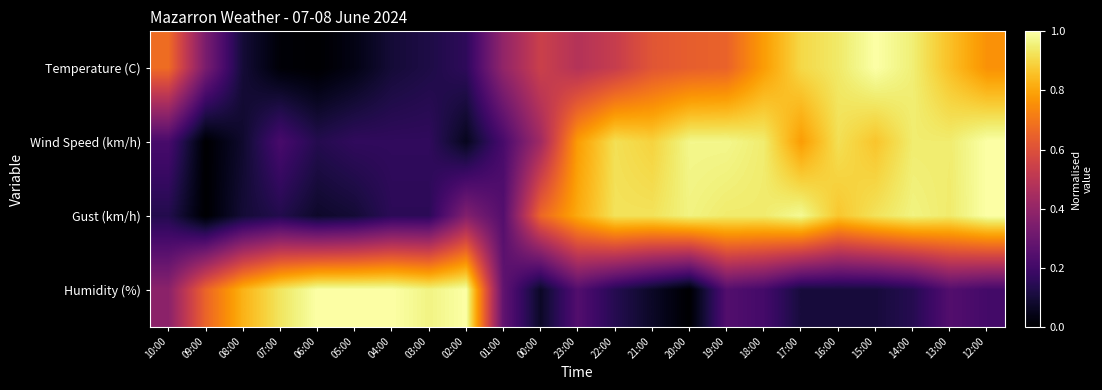

Which series has the largest total across all categories?

Gust (km/h)